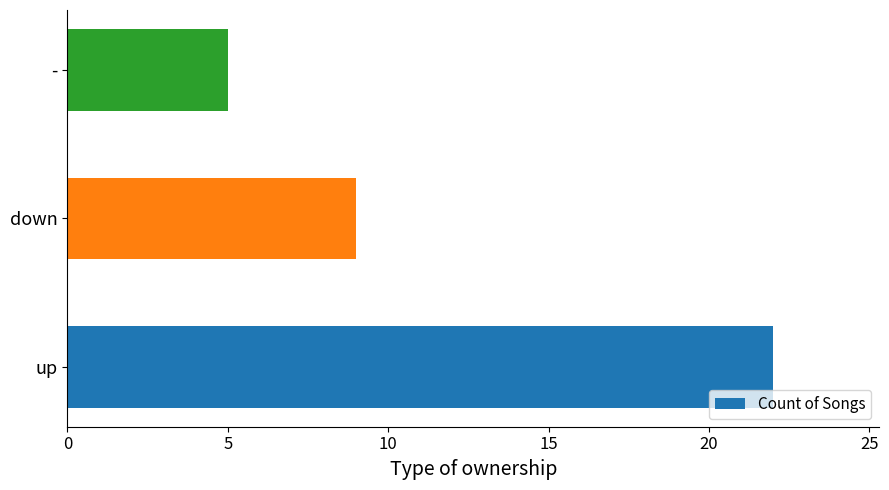

What is the difference between the maximum and minimum values?

17